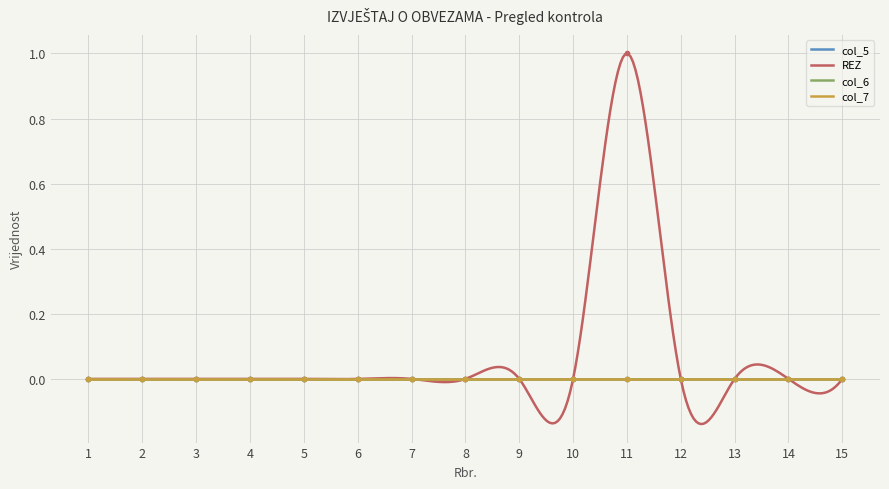

At 3, list the series in order from smallest to largest.

col_5, REZ, col_6, col_7